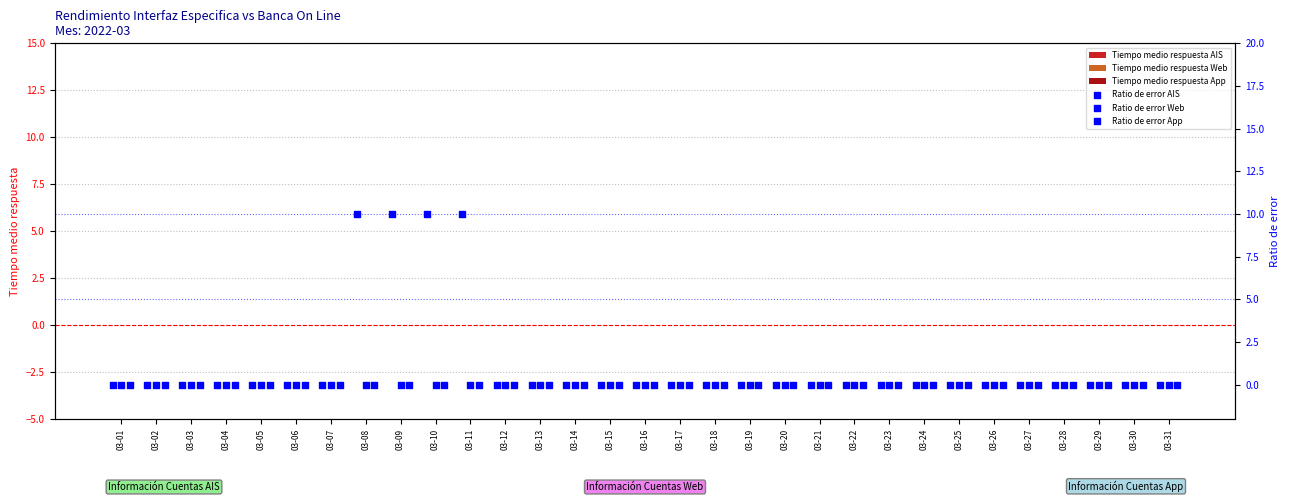

At how many categories does at least one series exceed 1?

4